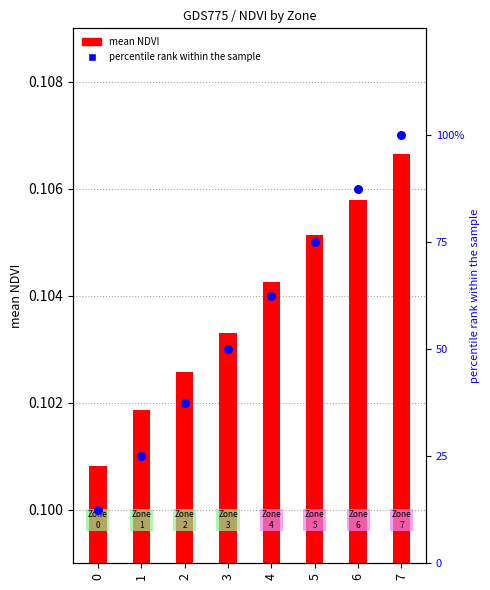

At which category is the sum across all series the highest?

7